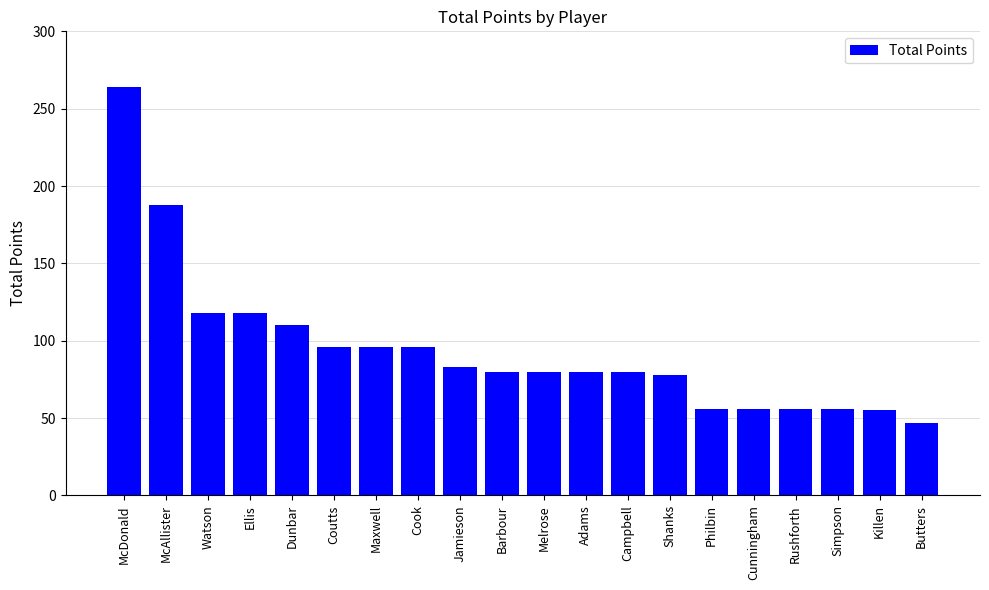

What is the change in value from Coutts to Shanks?

-18